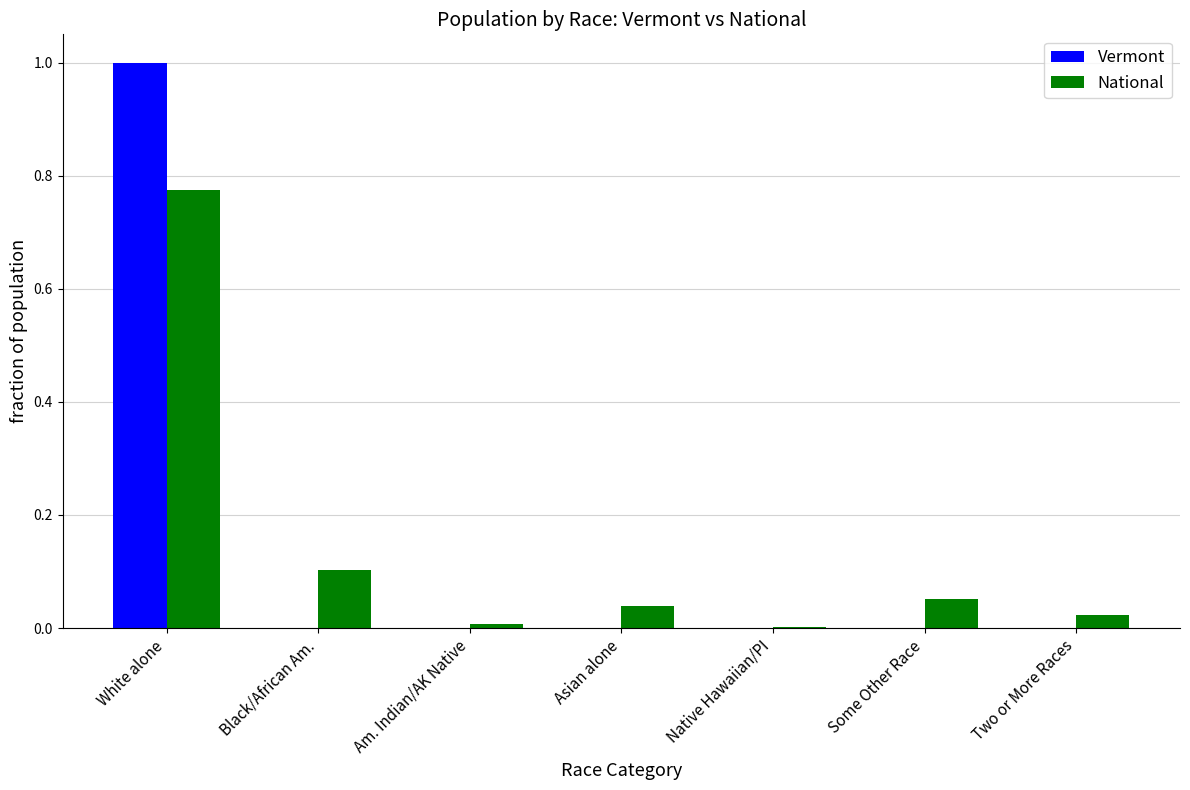

At which category is the sum across all series the highest?

White alone